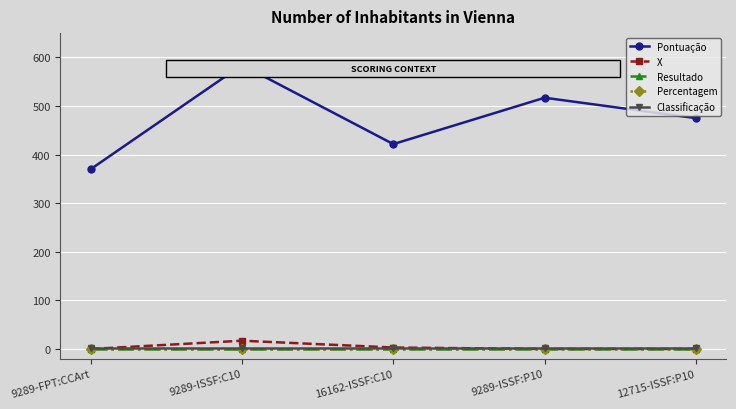

What is the greatest value displayed?

584.4